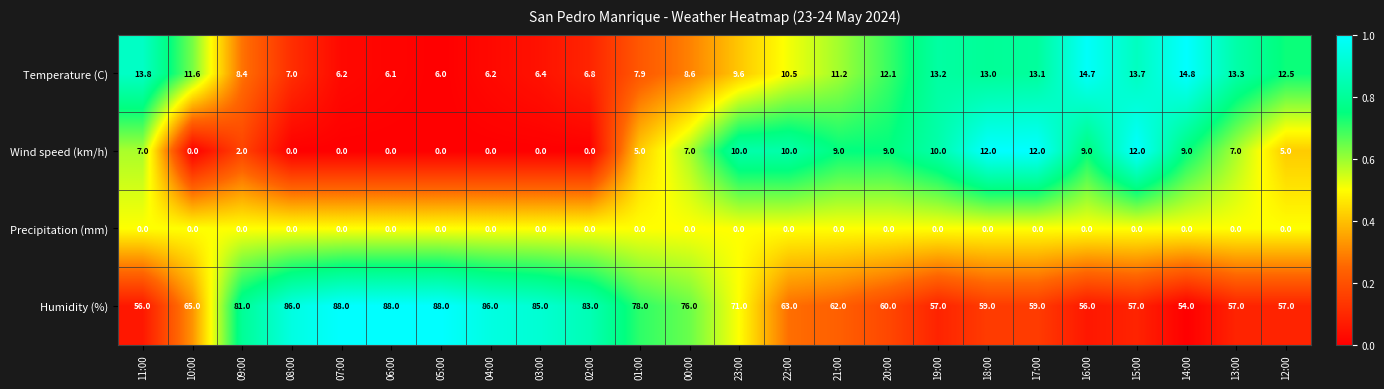

What is the minimum value for Temperature (C)?

6.0